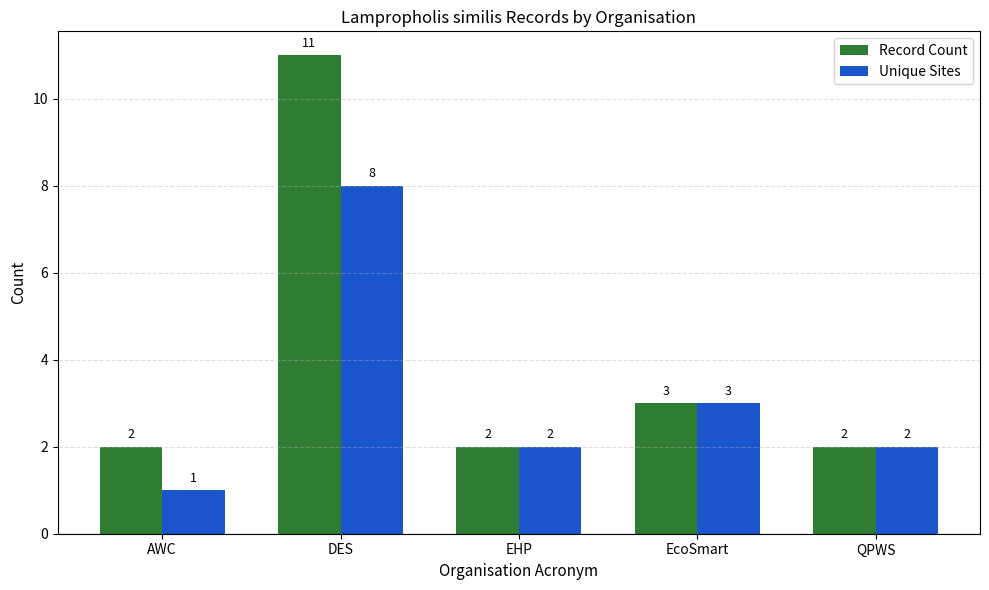

Are the bars grouped side by side (vs. stacked)?

Yes